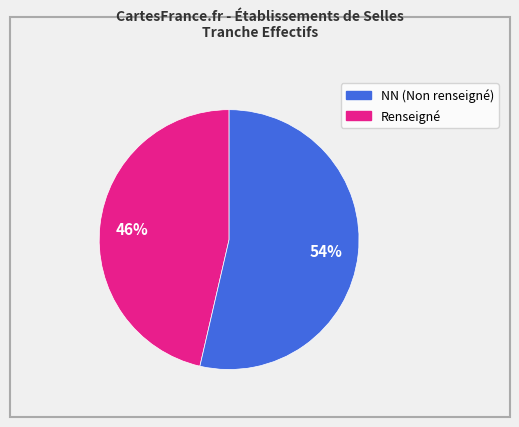

To the nearest percent, what is the average slice percentage?

50%